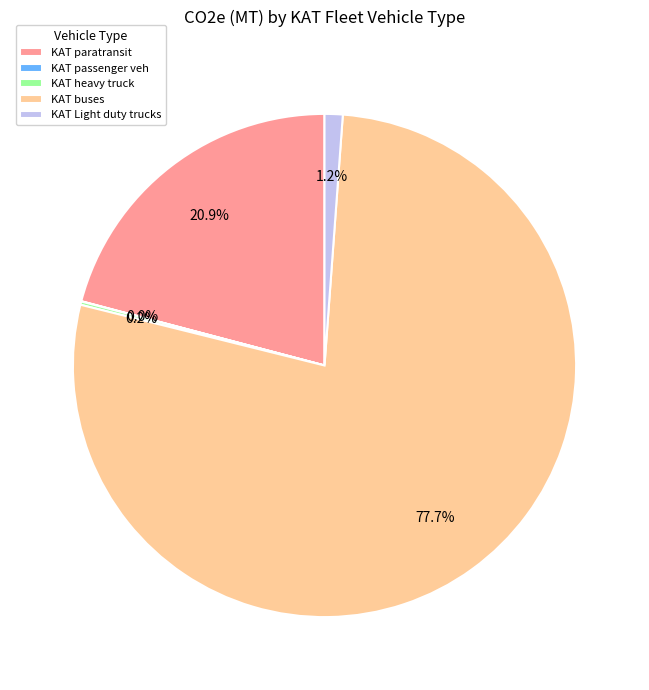

What portion of the pie excludes KAT Light duty trucks?

98.8%